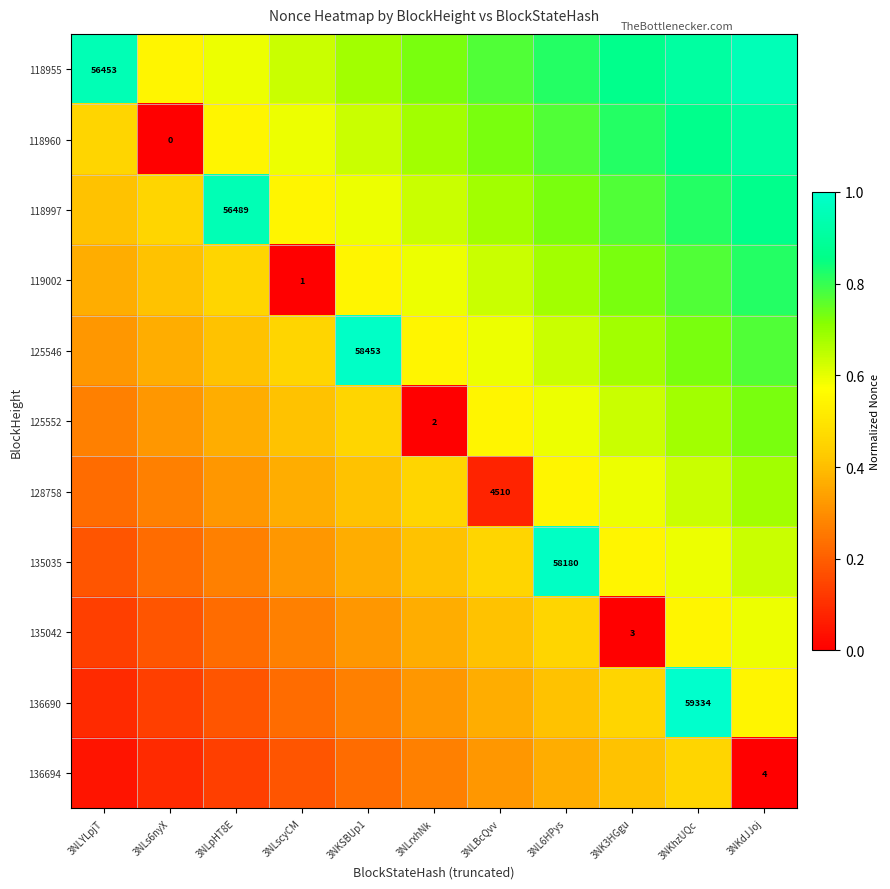

How many data points in 118960 are above 0?

10